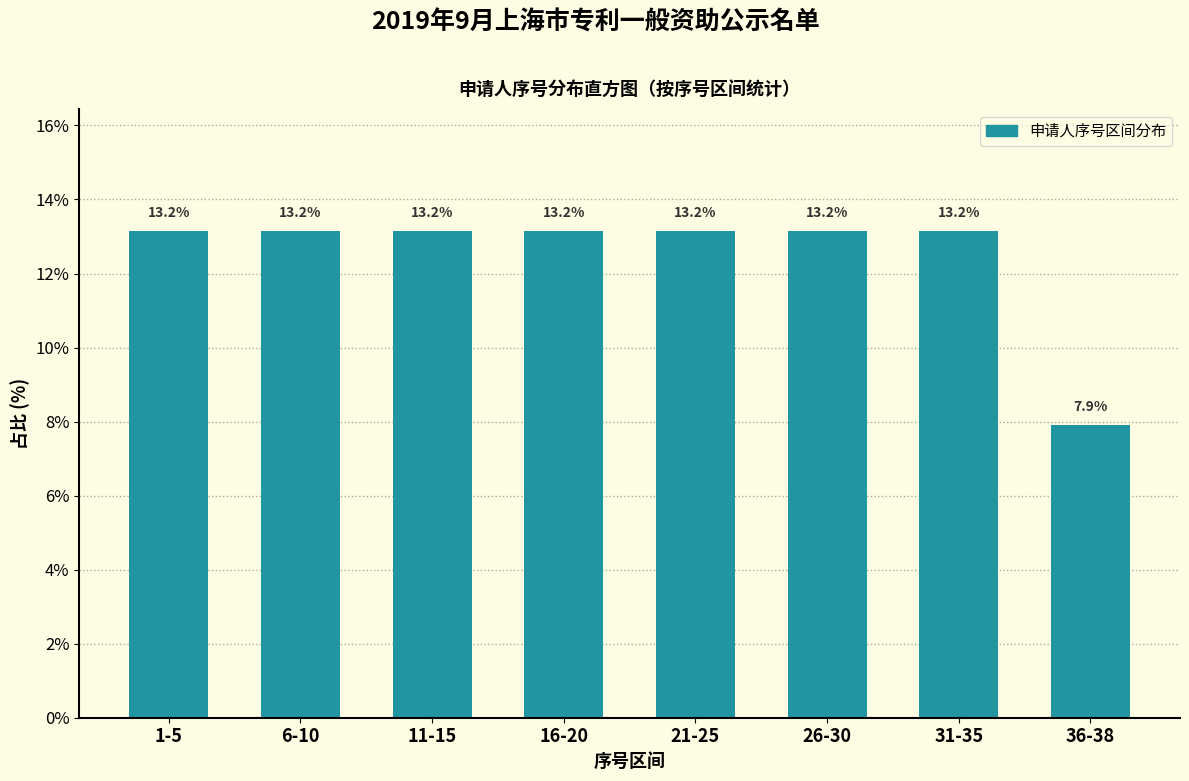

Reading left to right, what are all the values shown in this chart?

13.2	13.2	13.2	13.2	13.2	13.2	13.2	7.9